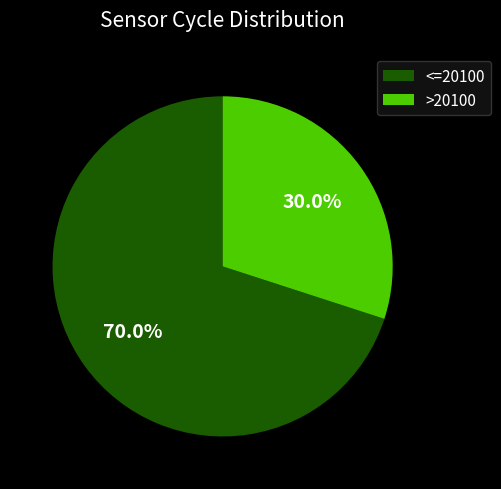

Which category has the biggest portion of the pie?

<=20100